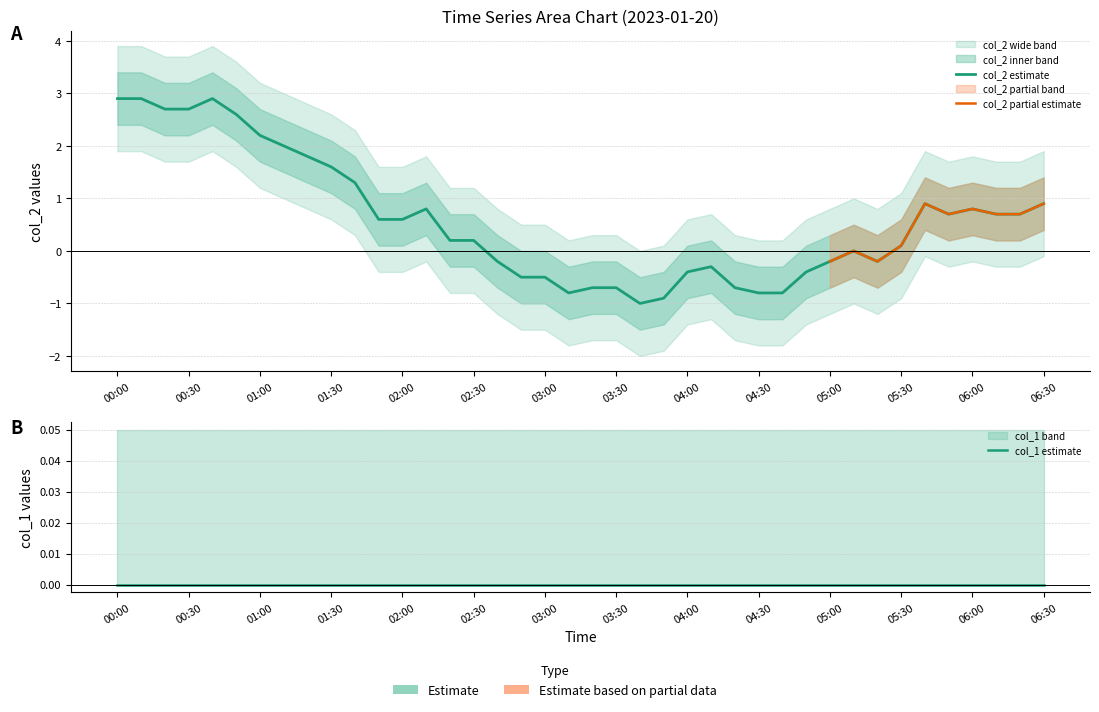

Rank the categories by value from lowest to highest.

2023/01/20 03:40:00, 2023/01/20 03:50:00, 2023/01/20 03:10:00, 2023/01/20 04:30:00, 2023/01/20 04:40:00, 2023/01/20 03:20:00, 2023/01/20 03:30:00, 2023/01/20 04:20:00, 2023/01/20 02:50:00, 2023/01/20 03:00:00, 2023/01/20 04:00:00, 2023/01/20 04:50:00, 2023/01/20 04:10:00, 2023/01/20 02:40:00, 2023/01/20 05:00:00, 2023/01/20 05:20:00, 2023/01/20 05:10:00, 2023/01/20 05:30:00, 2023/01/20 02:20:00, 2023/01/20 02:30:00, 2023/01/20 01:50:00, 2023/01/20 02:00:00, 2023/01/20 05:50:00, 2023/01/20 06:10:00, 2023/01/20 06:20:00, 2023/01/20 02:10:00, 2023/01/20 06:00:00, 2023/01/20 05:40:00, 2023/01/20 06:30:00, 2023/01/20 01:40:00, 2023/01/20 01:30:00, 2023/01/20 01:20:00, 2023/01/20 01:10:00, 2023/01/20 01:00:00, 2023/01/20 00:50:00, 2023/01/20 00:20:00, 2023/01/20 00:30:00, 2023/01/20 00:00:00, 2023/01/20 00:10:00, 2023/01/20 00:40:00